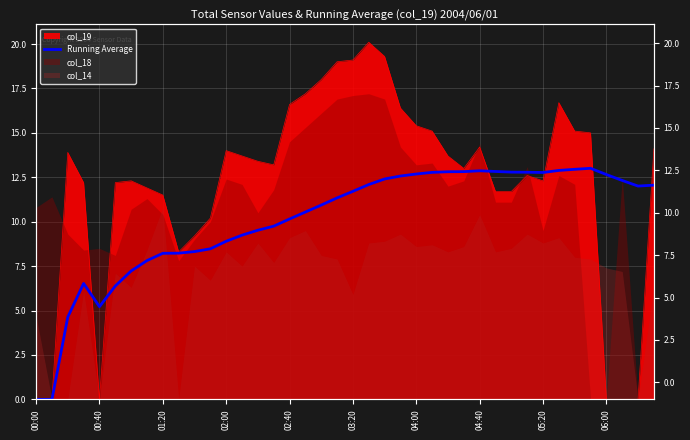

The value at 06:00 is 8.2. True or false?

False